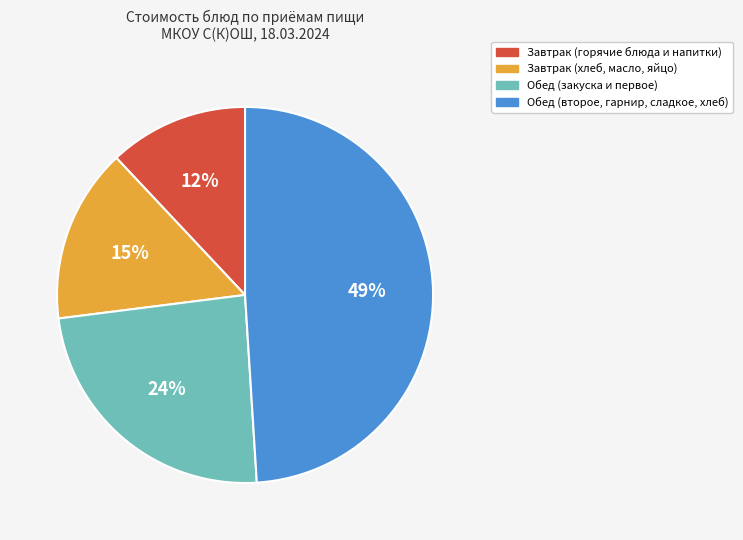

Is it true that Обед (второе, гарнир, сладкое, хлеб) is 39% of the pie?

False